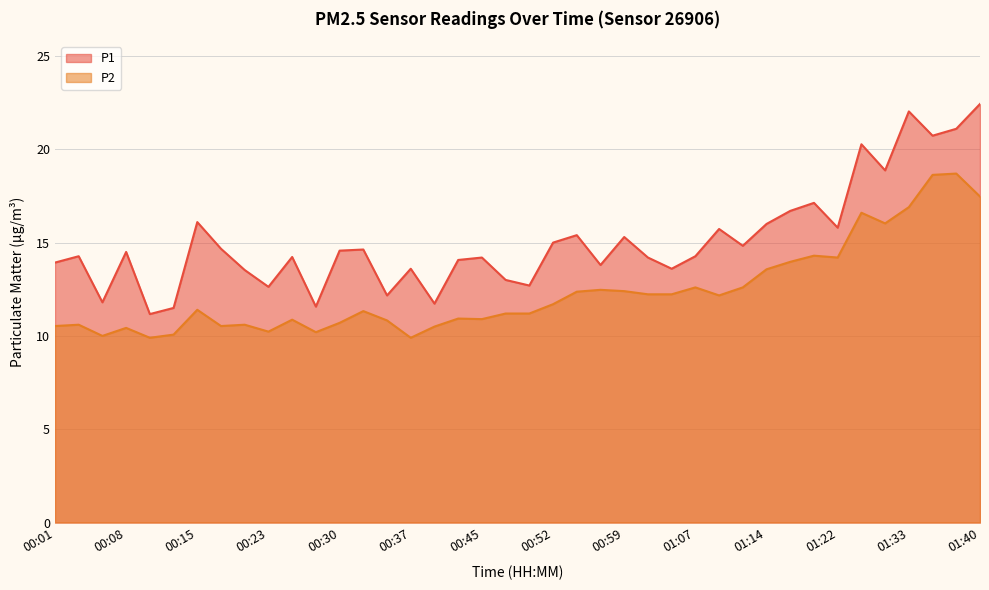

What are all the series names shown in the legend?

P1, P2